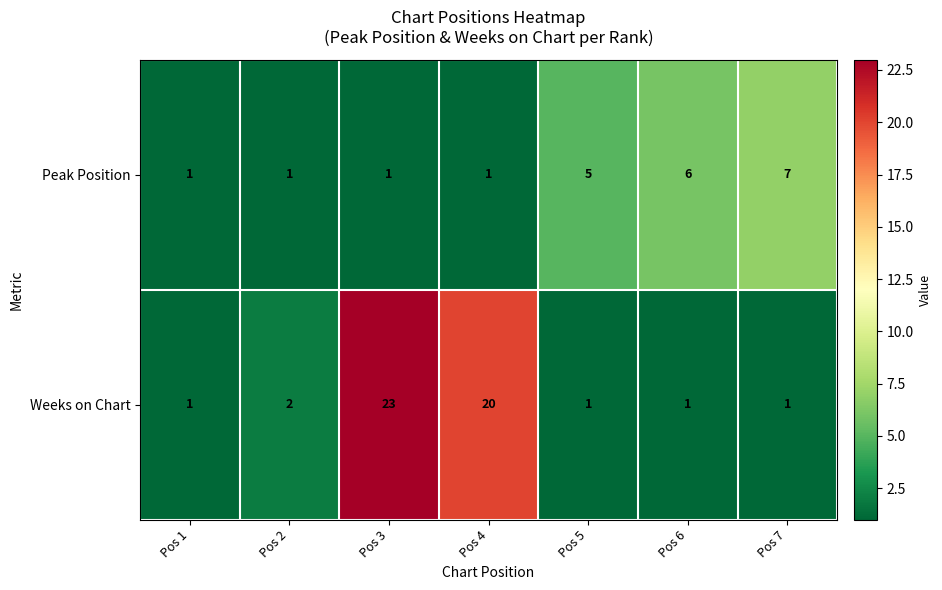

Which series has the largest range (max minus min)?

Weeks on Chart